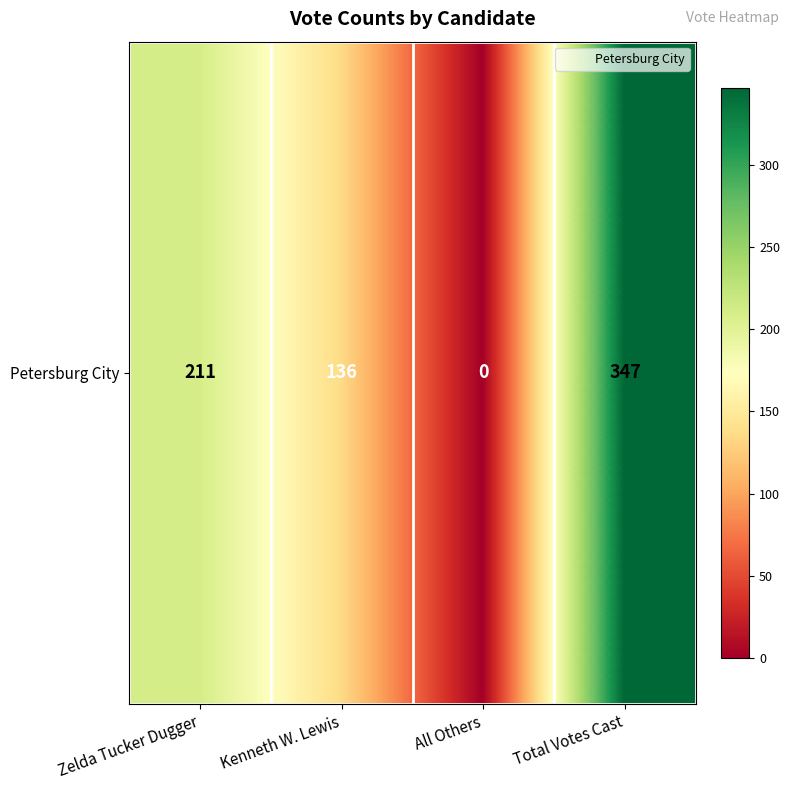

Which category has the lowest value across all series?

All Others